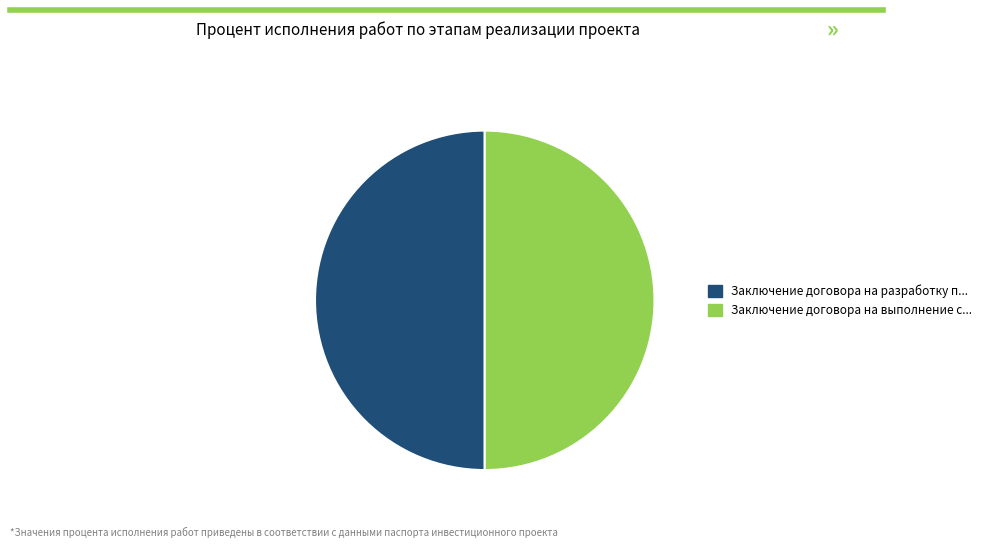

Combined, do Заключение договора на выполнение с... and Заключение договора на разработку п... account for over 50%?

Yes